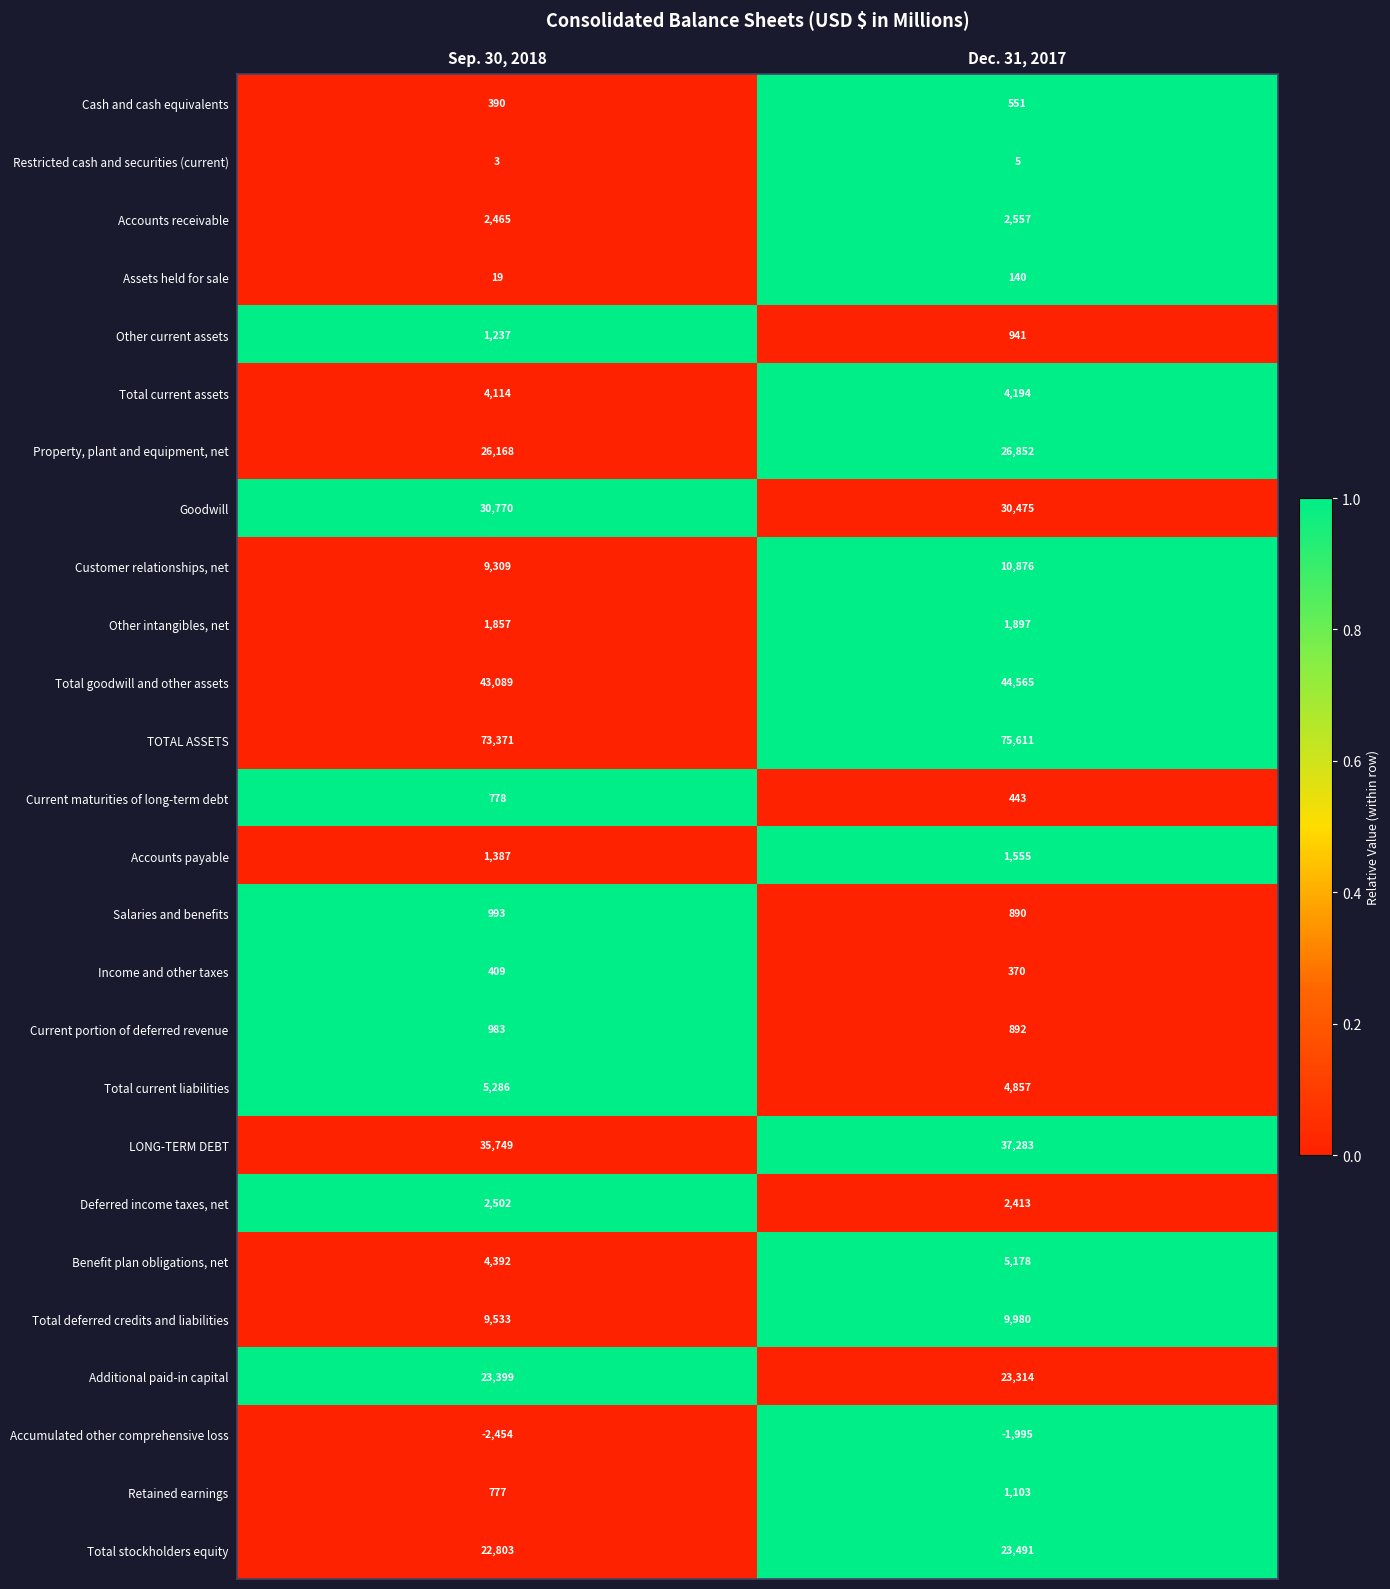

What is the sum of the Restricted cash and securities (current) values at Sep. 30, 2018 and Dec. 31, 2017?

8